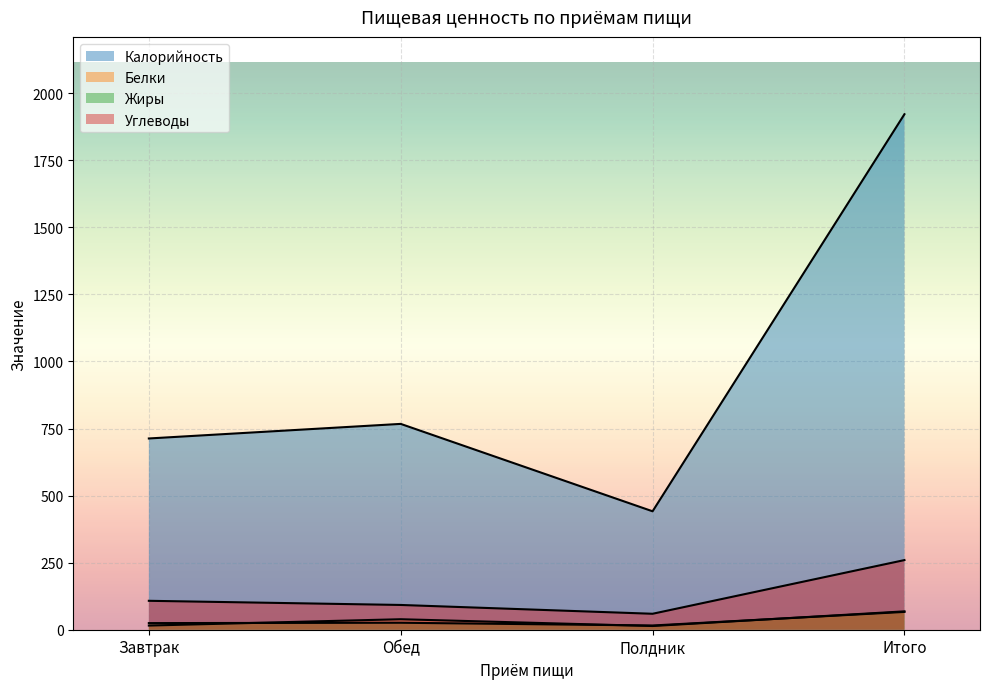

At which category is the sum across all series the highest?

Итого